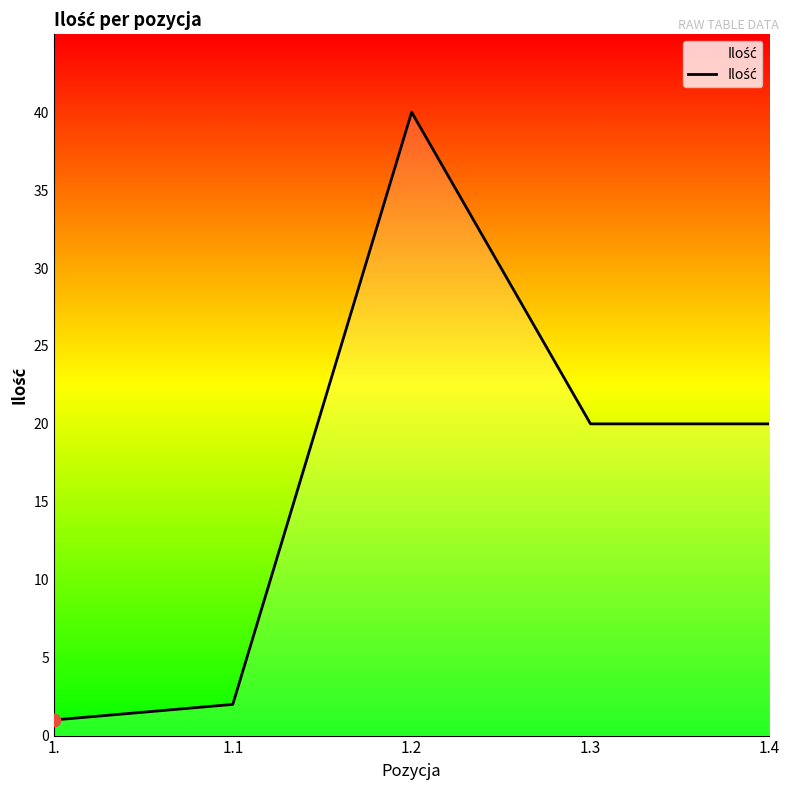

Between 1. and 1.1, which is larger?

1.1